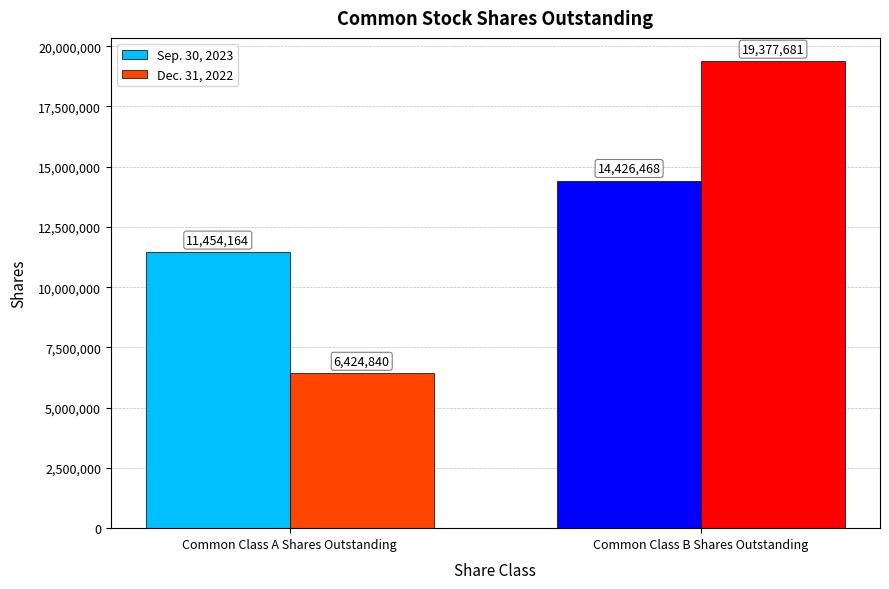

Is it true that Dec. 31, 2022 equals 6424840 at Common Class A Shares Outstanding?

True